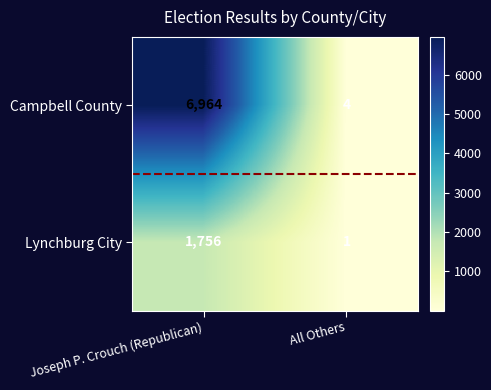

Reading left to right, transcribe all the data shown in this chart.

Campbell County: 6964	4
Lynchburg City: 1756	1